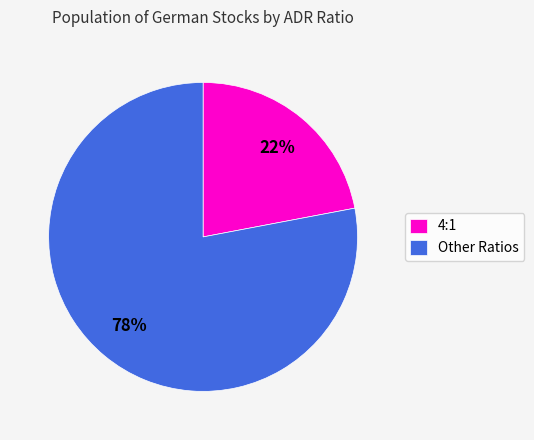

Approximately how many times larger is the value at 4:1 compared to Other Ratios?

0.3